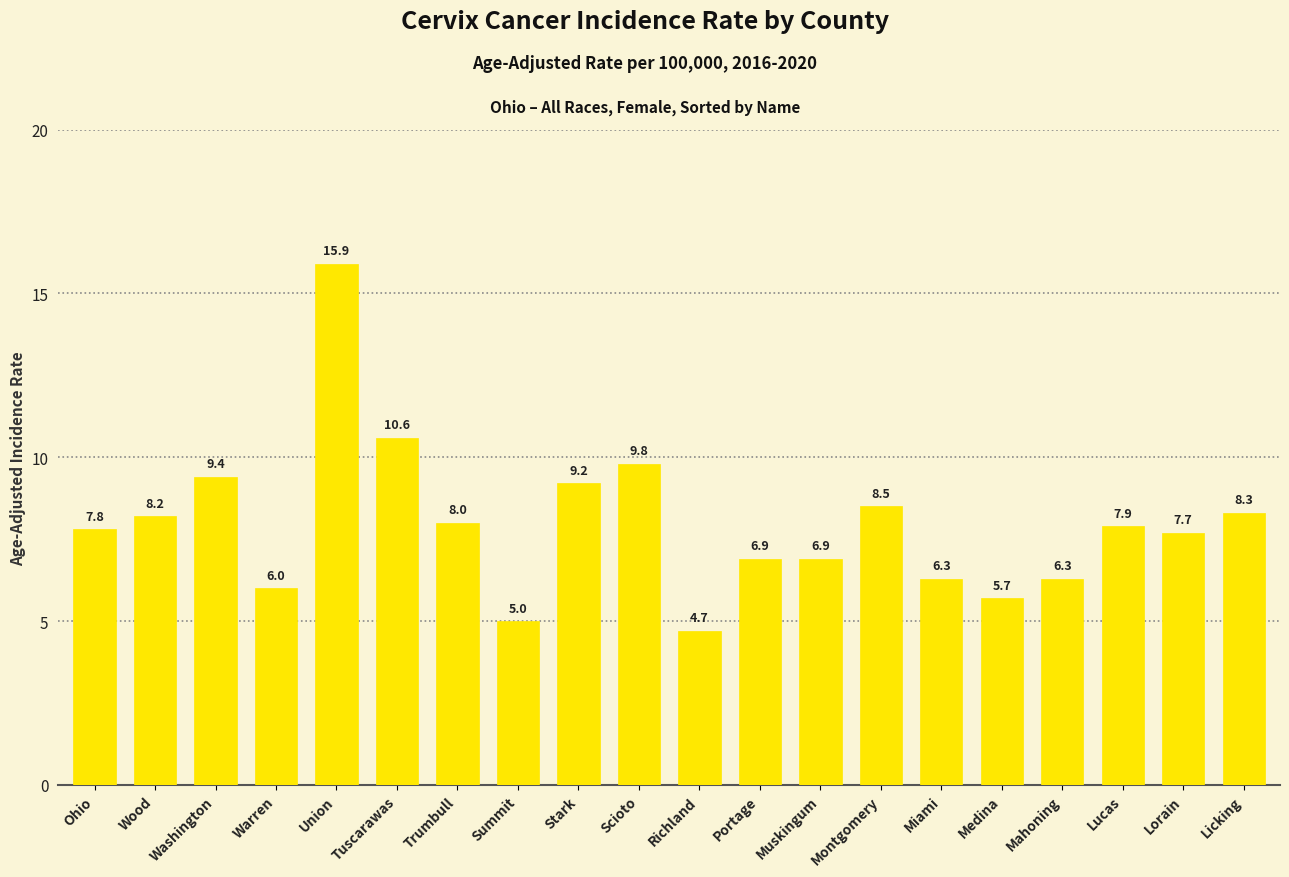

What is the label of the 20th bar from the left?

Licking